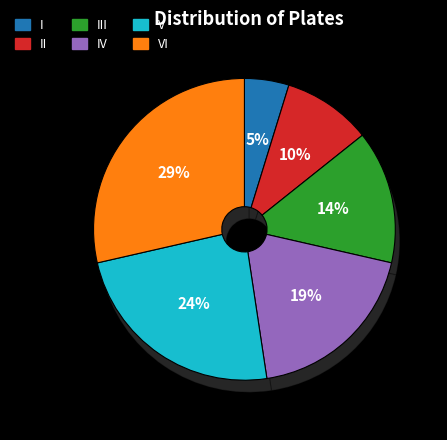

How many slices are in this pie chart?

6